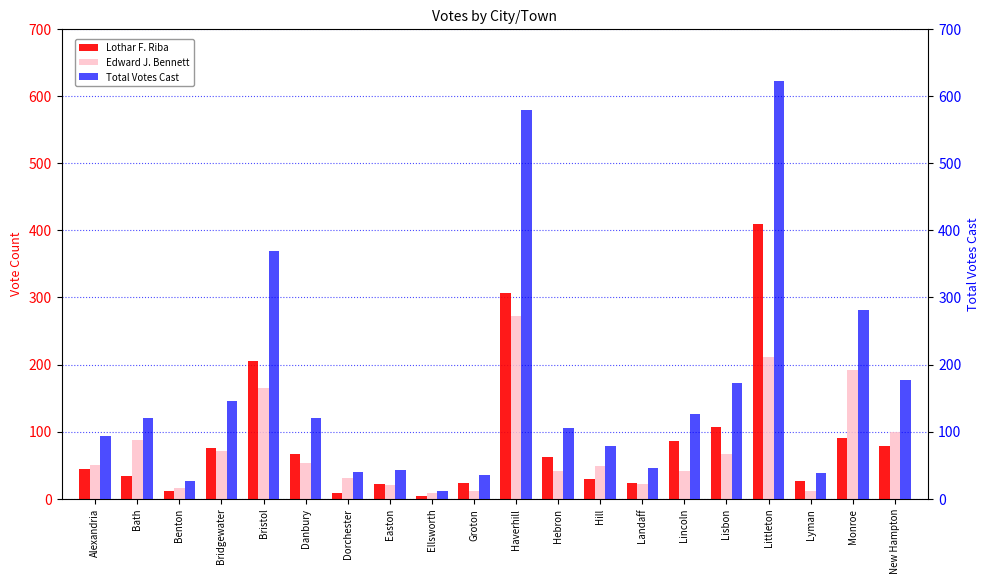

Reading left to right, transcribe all the data shown in this chart.

Lothar F. Riba: 44	34	11	75	205	67	9	22	4	24	307	63	30	24	86	107	410	27	90	78
Edward J. Bennett: 50	87	16	71	165	54	31	21	8	11	272	42	49	22	41	66	212	11	192	99
Total Votes Cast: 94	121	27	146	370	121	40	43	12	35	579	105	79	46	127	173	622	38	282	177